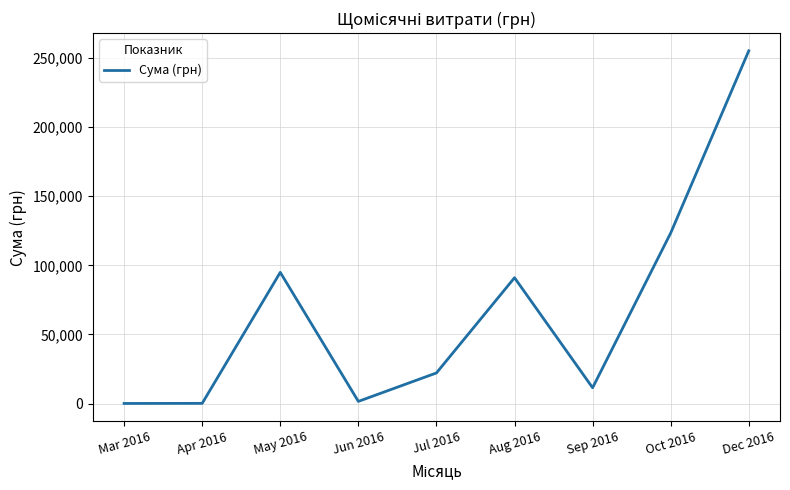

Approximately how many times larger is the value at Mar 2016 compared to Jun 2016?

0.1